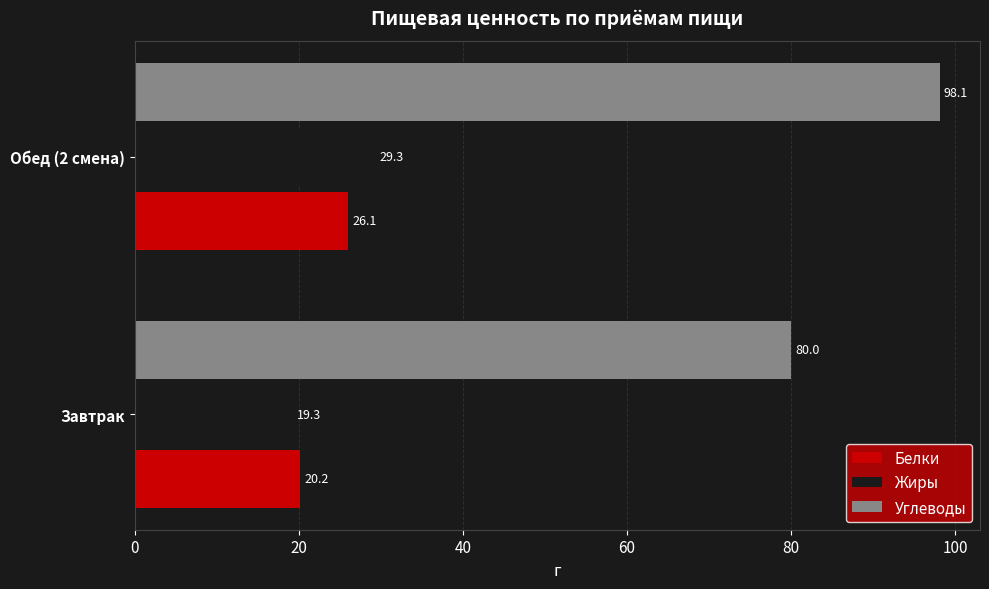

True or false: Белки has a value of 20.2 at Завтрак.

True